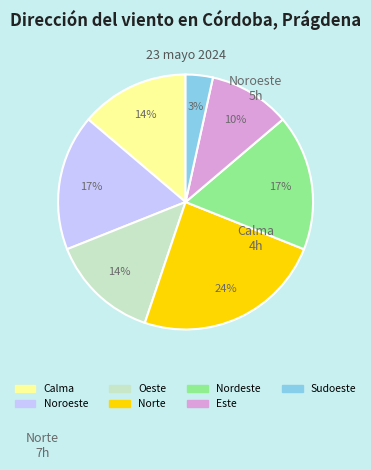

To the nearest percent, what is the difference between the largest and smallest slice percentages?

21%